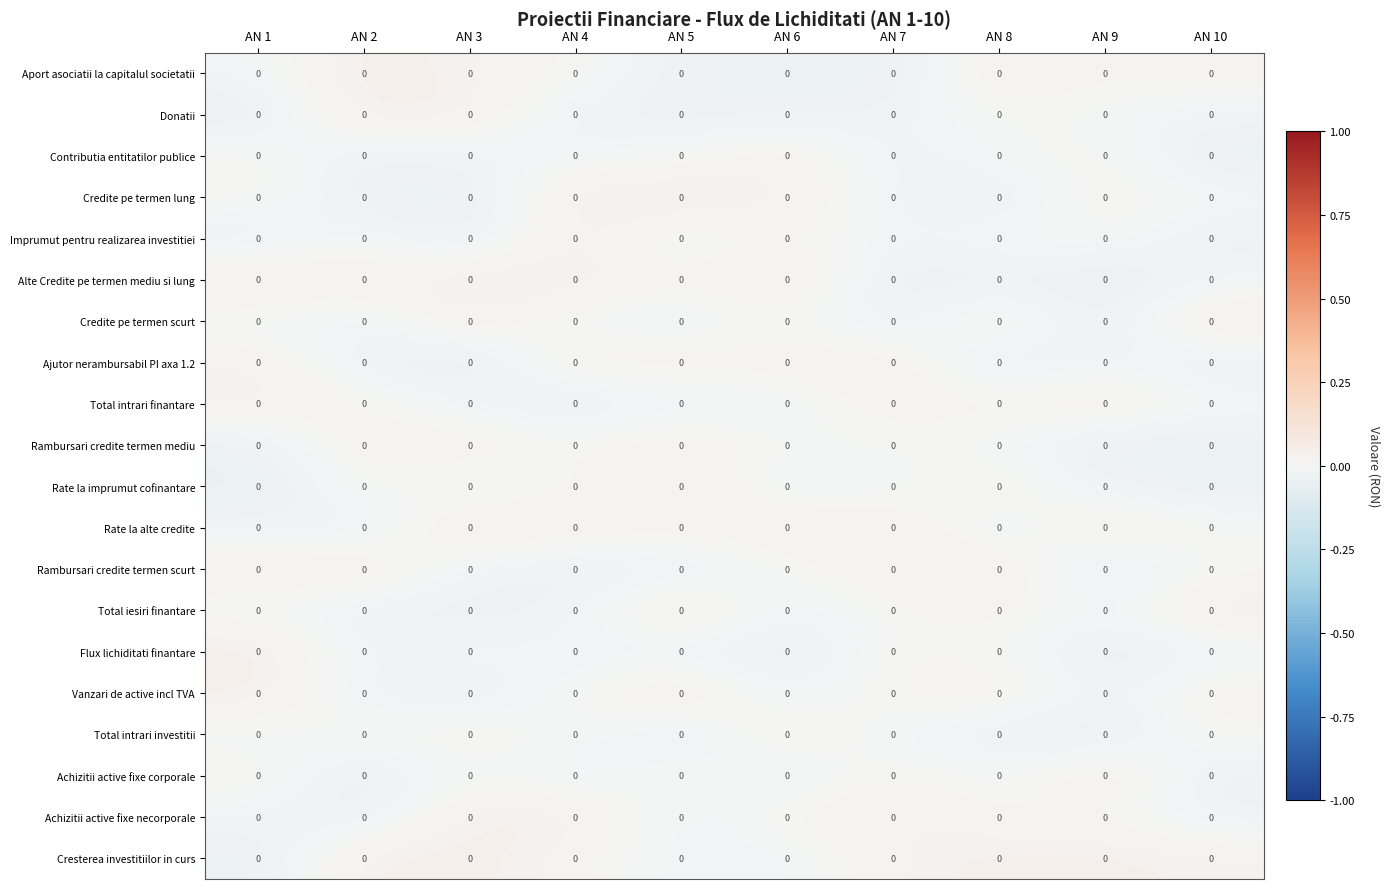

Reading right to left, extract all data points from this chart.

Aport asociatii la capitalul societatii: AN 10=0.0	AN 9=0.0	AN 8=0.0	AN 7=0.0	AN 6=0.0	AN 5=0.0	AN 4=0.0	AN 3=0.0	AN 2=0.0	AN 1=0.0
Donatii: AN 10=0.0	AN 9=0.0	AN 8=0.0	AN 7=0.0	AN 6=0.0	AN 5=0.0	AN 4=0.0	AN 3=0.0	AN 2=0.0	AN 1=0.0
Contributia entitatilor publice: AN 10=0.0	AN 9=0.0	AN 8=0.0	AN 7=0.0	AN 6=0.0	AN 5=0.0	AN 4=0.0	AN 3=0.0	AN 2=0.0	AN 1=0.0
Credite pe termen lung: AN 10=0.0	AN 9=0.0	AN 8=0.0	AN 7=0.0	AN 6=0.0	AN 5=0.0	AN 4=0.0	AN 3=0.0	AN 2=0.0	AN 1=0.0
Imprumut pentru realizarea investitiei: AN 10=0.0	AN 9=0.0	AN 8=0.0	AN 7=0.0	AN 6=0.0	AN 5=0.0	AN 4=0.0	AN 3=0.0	AN 2=0.0	AN 1=0.0
Alte Credite pe termen mediu si lung: AN 10=0.0	AN 9=0.0	AN 8=0.0	AN 7=0.0	AN 6=0.0	AN 5=0.0	AN 4=0.0	AN 3=0.0	AN 2=0.0	AN 1=0.0
Credite pe termen scurt: AN 10=0.0	AN 9=0.0	AN 8=0.0	AN 7=0.0	AN 6=0.0	AN 5=0.0	AN 4=0.0	AN 3=0.0	AN 2=0.0	AN 1=0.0
Ajutor nerambursabil PI axa 1.2: AN 10=0.0	AN 9=0.0	AN 8=0.0	AN 7=0.0	AN 6=0.0	AN 5=0.0	AN 4=0.0	AN 3=0.0	AN 2=0.0	AN 1=0.0
Total intrari finantare: AN 10=0.0	AN 9=0.0	AN 8=0.0	AN 7=0.0	AN 6=0.0	AN 5=0.0	AN 4=0.0	AN 3=0.0	AN 2=0.0	AN 1=0.0
Rambursari credite termen mediu: AN 10=0.0	AN 9=0.0	AN 8=0.0	AN 7=0.0	AN 6=0.0	AN 5=0.0	AN 4=0.0	AN 3=0.0	AN 2=0.0	AN 1=0.0
Rate la imprumut cofinantare: AN 10=0.0	AN 9=0.0	AN 8=0.0	AN 7=0.0	AN 6=0.0	AN 5=0.0	AN 4=0.0	AN 3=0.0	AN 2=0.0	AN 1=0.0
Rate la alte credite: AN 10=0.0	AN 9=0.0	AN 8=0.0	AN 7=0.0	AN 6=0.0	AN 5=0.0	AN 4=0.0	AN 3=0.0	AN 2=0.0	AN 1=0.0
Rambursari credite termen scurt: AN 10=0.0	AN 9=0.0	AN 8=0.0	AN 7=0.0	AN 6=0.0	AN 5=0.0	AN 4=0.0	AN 3=0.0	AN 2=0.0	AN 1=0.0
Total iesiri finantare: AN 10=0.0	AN 9=0.0	AN 8=0.0	AN 7=0.0	AN 6=0.0	AN 5=0.0	AN 4=0.0	AN 3=0.0	AN 2=0.0	AN 1=0.0
Flux lichiditati finantare: AN 10=0.0	AN 9=0.0	AN 8=0.0	AN 7=0.0	AN 6=0.0	AN 5=0.0	AN 4=0.0	AN 3=0.0	AN 2=0.0	AN 1=0.0
Vanzari de active incl TVA: AN 10=0.0	AN 9=0.0	AN 8=0.0	AN 7=0.0	AN 6=0.0	AN 5=0.0	AN 4=0.0	AN 3=0.0	AN 2=0.0	AN 1=0.0
Total intrari investitii: AN 10=0.0	AN 9=0.0	AN 8=0.0	AN 7=0.0	AN 6=0.0	AN 5=0.0	AN 4=0.0	AN 3=0.0	AN 2=0.0	AN 1=0.0
Achizitii active fixe corporale: AN 10=0.0	AN 9=0.0	AN 8=0.0	AN 7=0.0	AN 6=0.0	AN 5=0.0	AN 4=0.0	AN 3=0.0	AN 2=0.0	AN 1=0.0
Achizitii active fixe necorporale: AN 10=0.0	AN 9=0.0	AN 8=0.0	AN 7=0.0	AN 6=0.0	AN 5=0.0	AN 4=0.0	AN 3=0.0	AN 2=0.0	AN 1=0.0
Cresterea investitiilor in curs: AN 10=0.0	AN 9=0.0	AN 8=0.0	AN 7=0.0	AN 6=0.0	AN 5=0.0	AN 4=0.0	AN 3=0.0	AN 2=0.0	AN 1=0.0